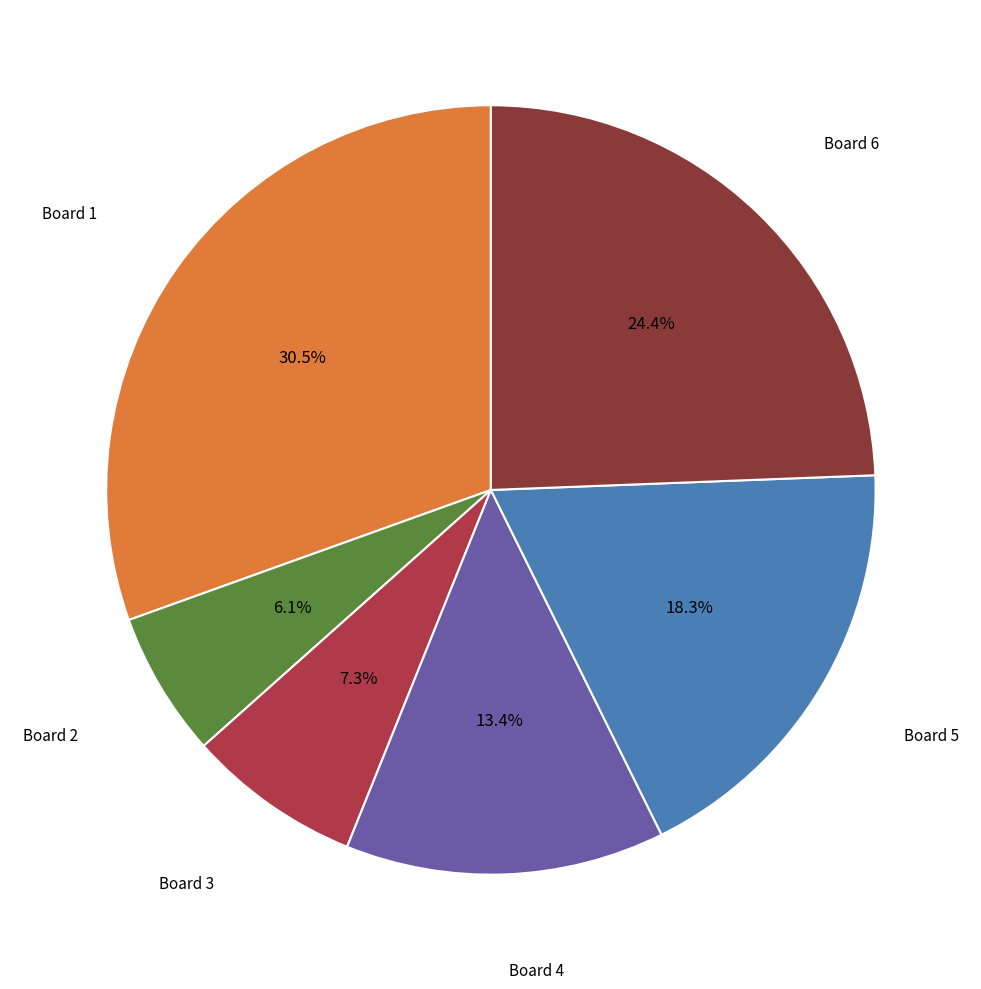

How many slices are in this pie chart?

6